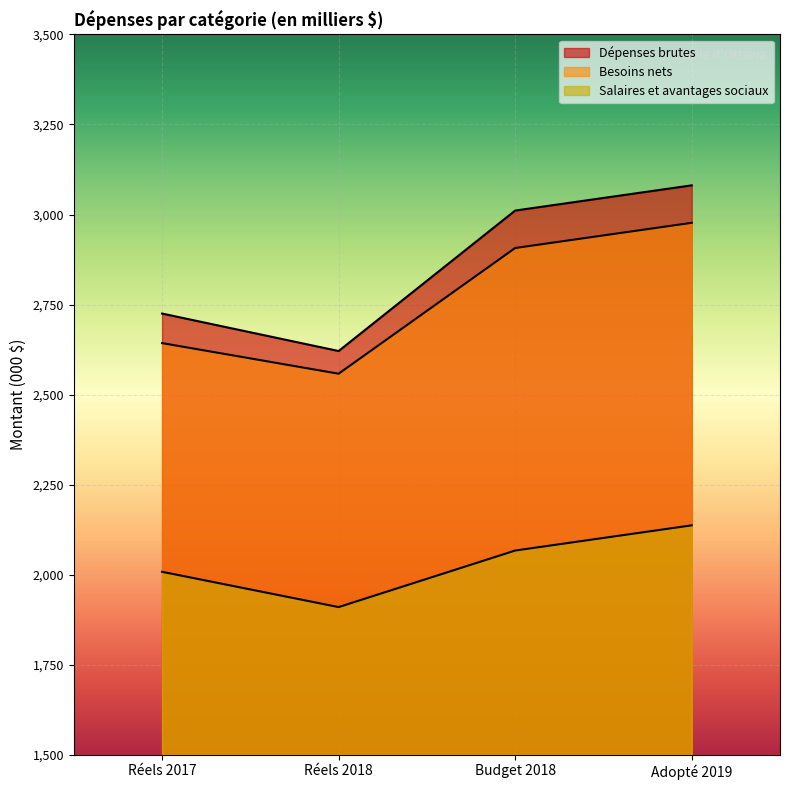

At how many categories does at least one series exceed 2766?

2